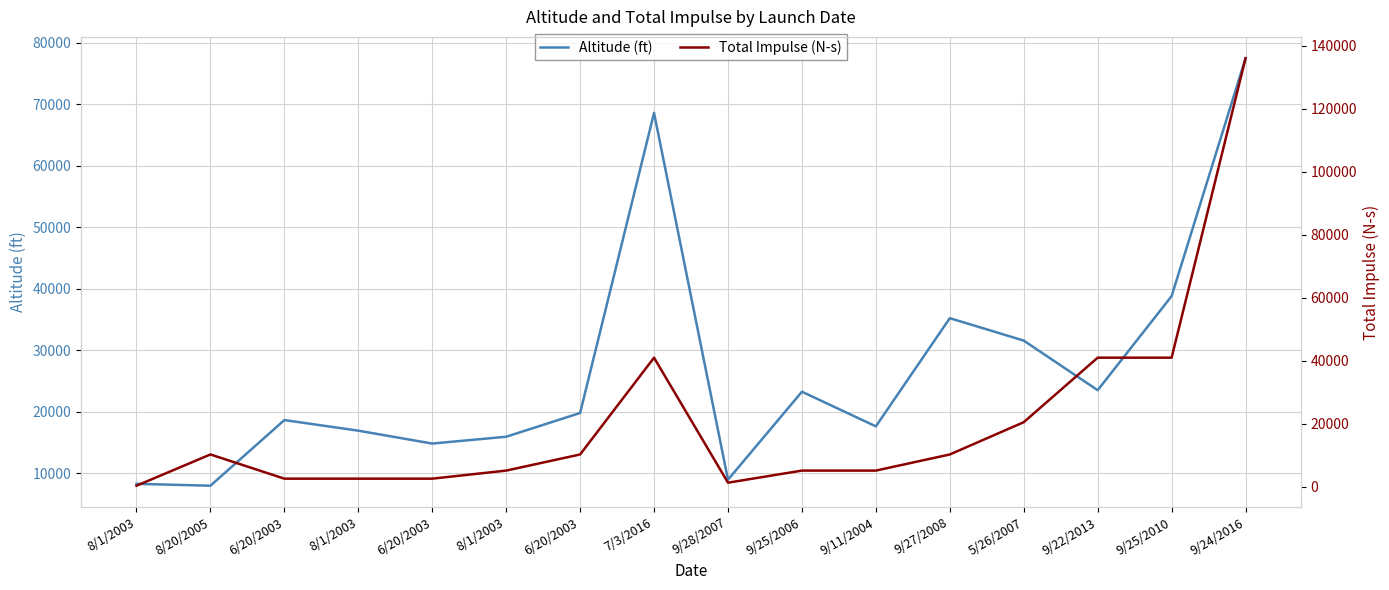

At which label does Altitude (ft) reach its minimum?

8/20/2005